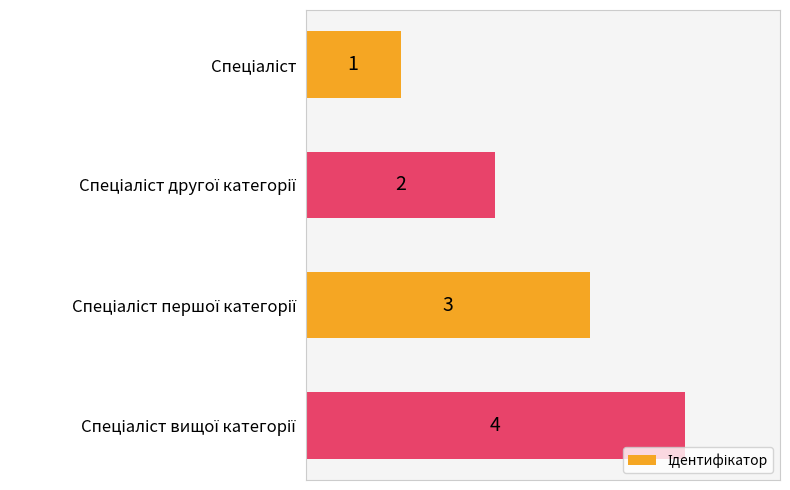

How many values are between 2 and 4?

3